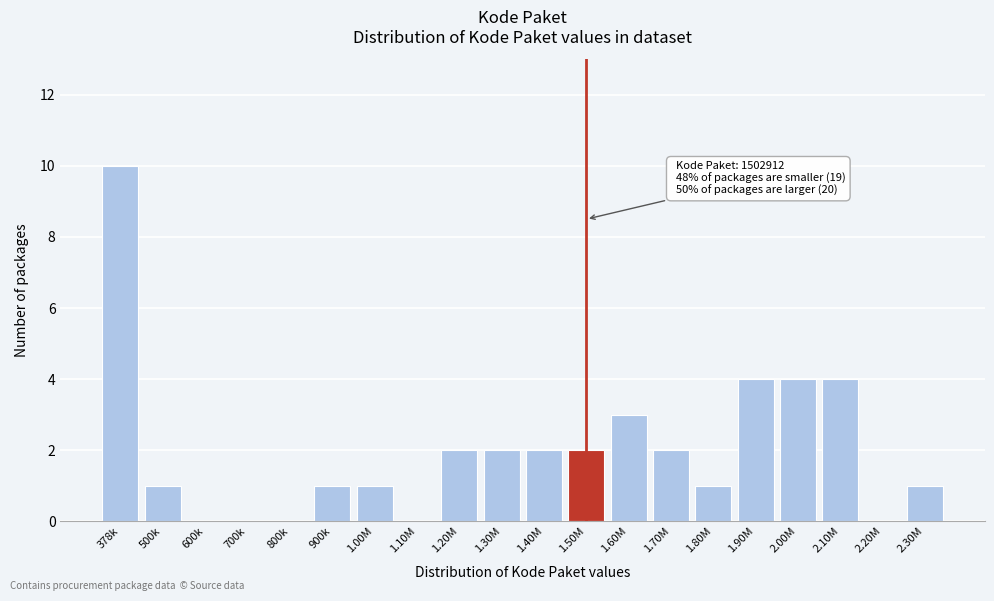

Reading left to right, extract all data points from this chart.

378k=10	500k=1	600k=0	700k=0	800k=0	900k=1	1.00M=1	1.10M=0	1.20M=2	1.30M=2	1.40M=2	1.50M=2	1.60M=3	1.70M=2	1.80M=1	1.90M=4	2.00M=4	2.10M=4	2.20M=0	2.30M=1